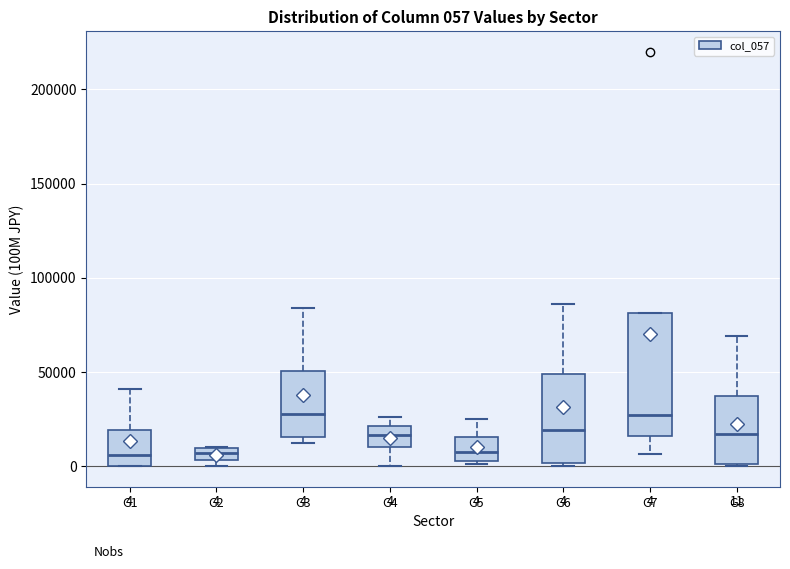

Comparing the boxes themselves (not the whiskers), which one is the tallest?

G7